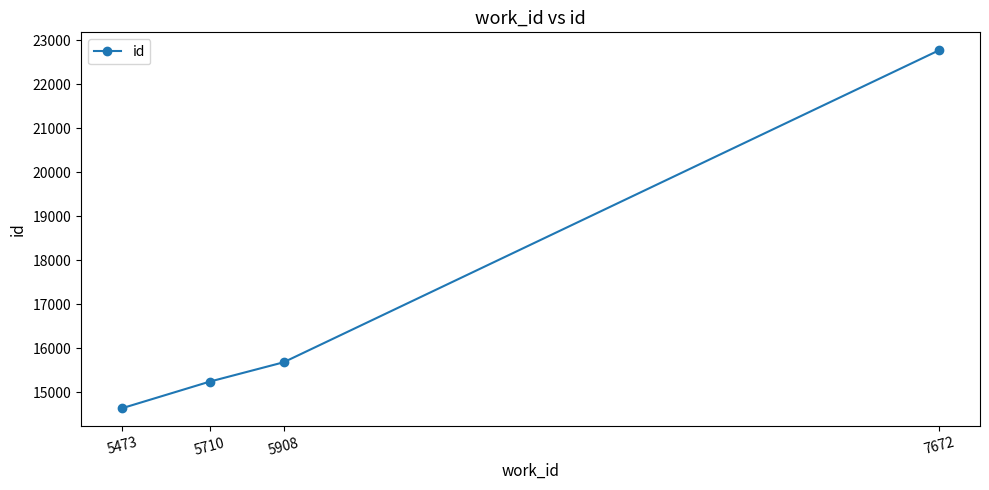

At which category does the chart reach its peak across all series?

7672